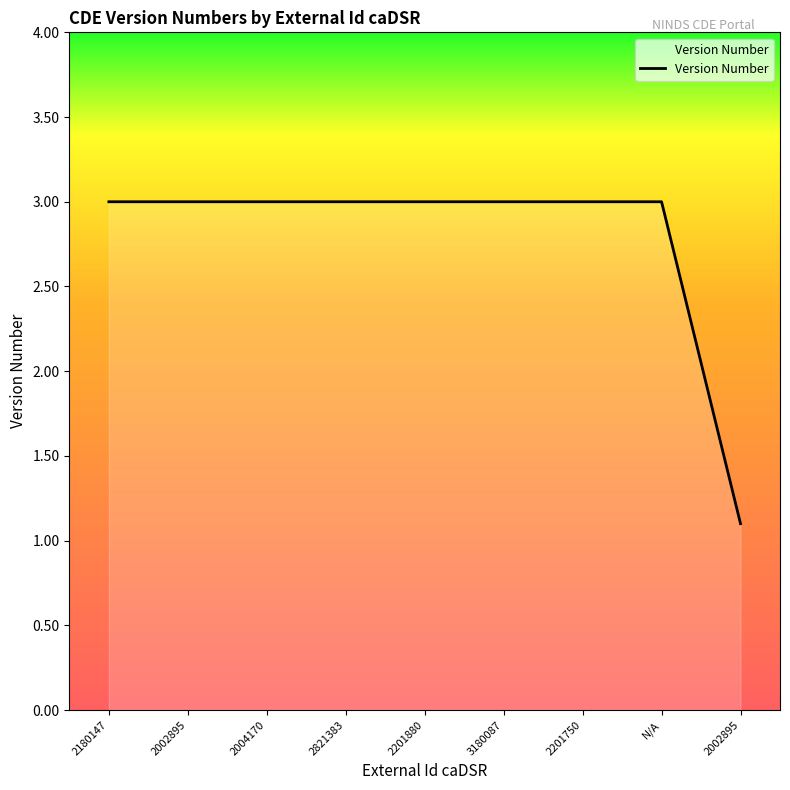

Is this an area chart (filled region under the line)?

Yes